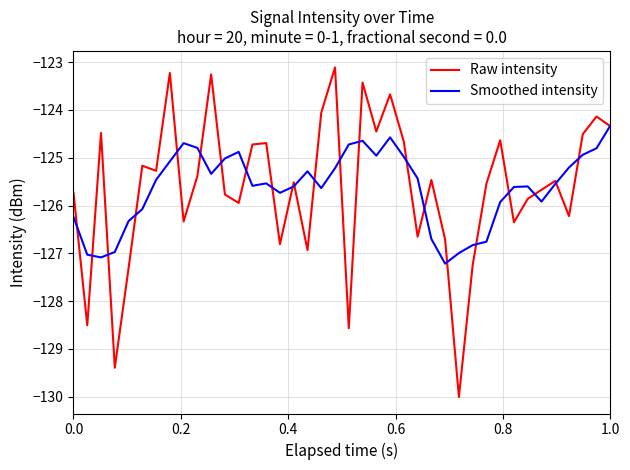

Which series has the widest spread of values?

Raw intensity